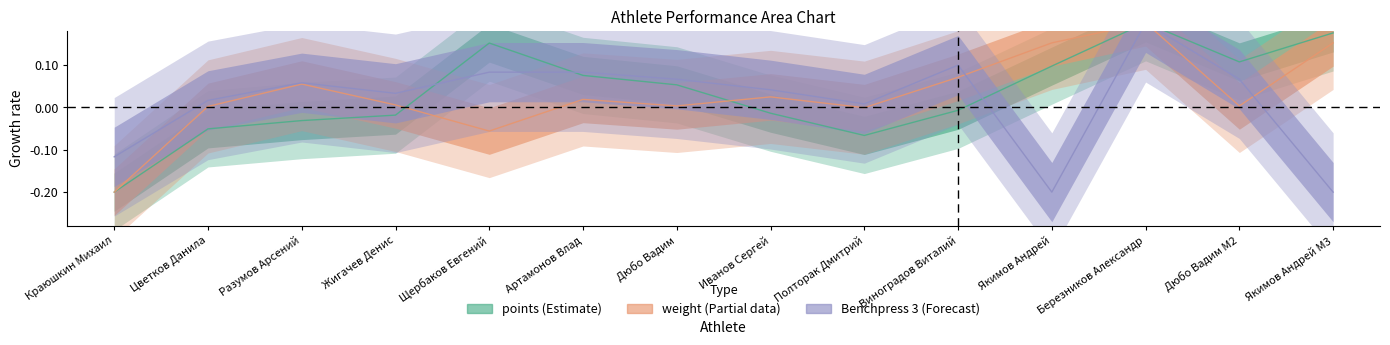

Which series ends up on top after the final intersection of Benchpress 3 and weight?

weight